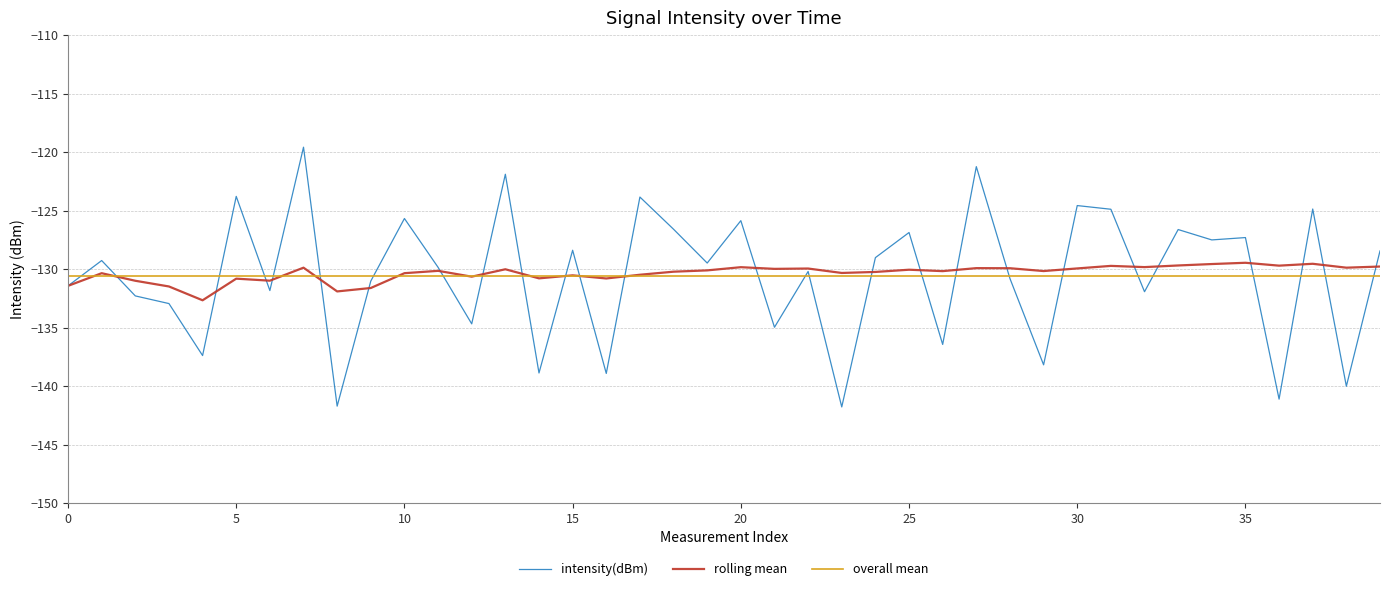

What is the highest value of the rolling mean series?

-129.5